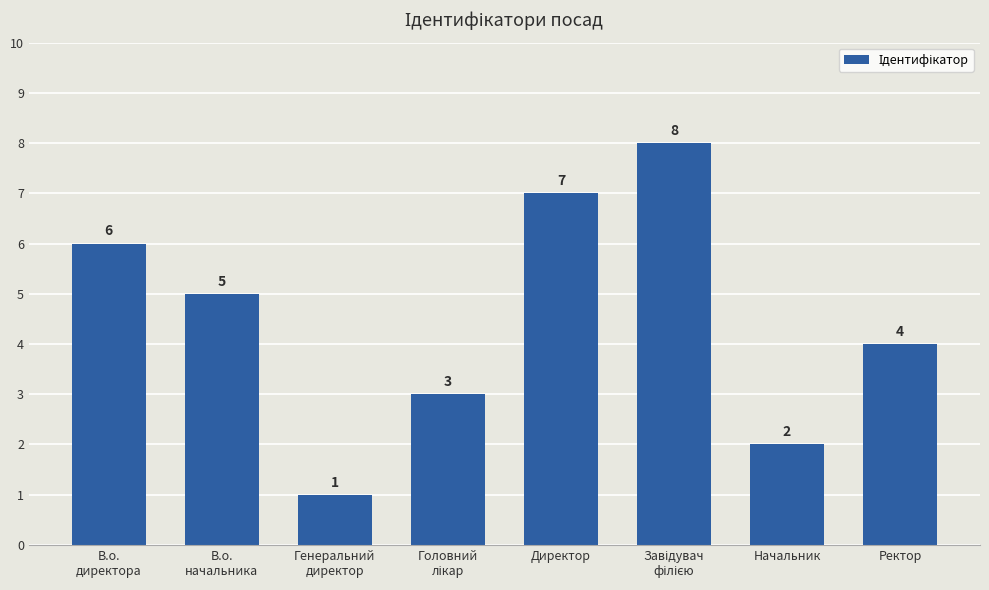

How many values are between 3 and 7?

5